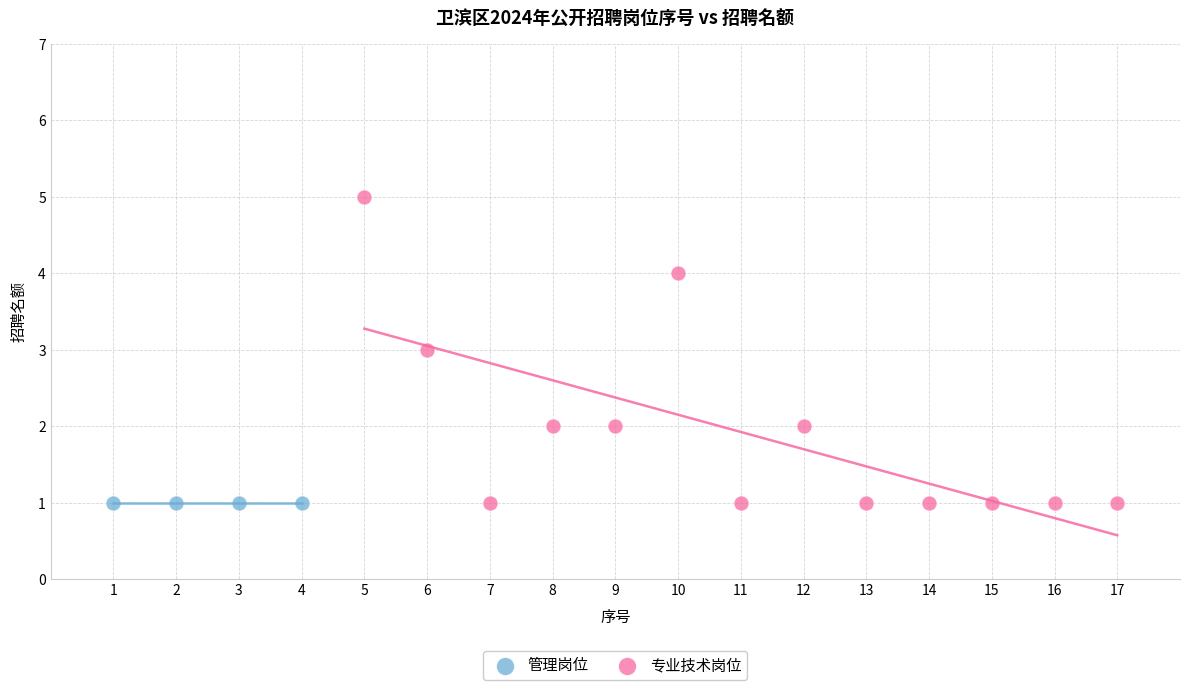

Which series reaches the maximum Y coordinate?

专业技术岗位